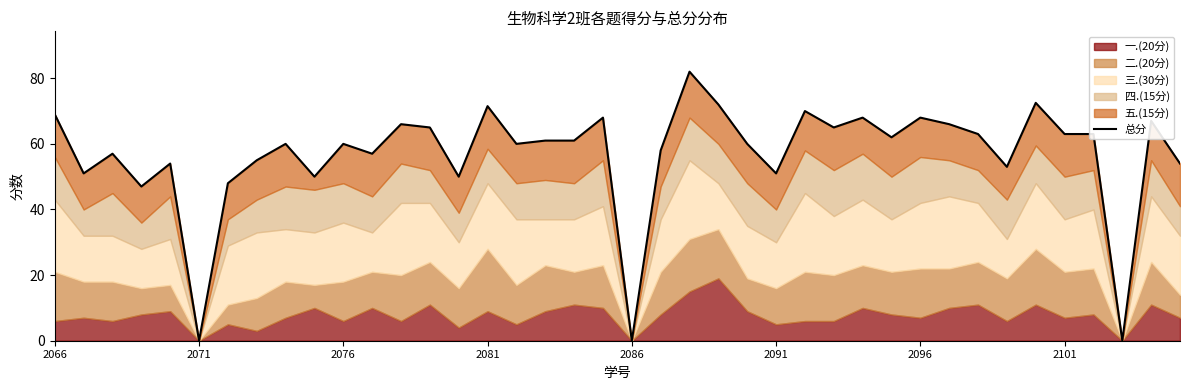

Between 18 and 38, which is larger?

38